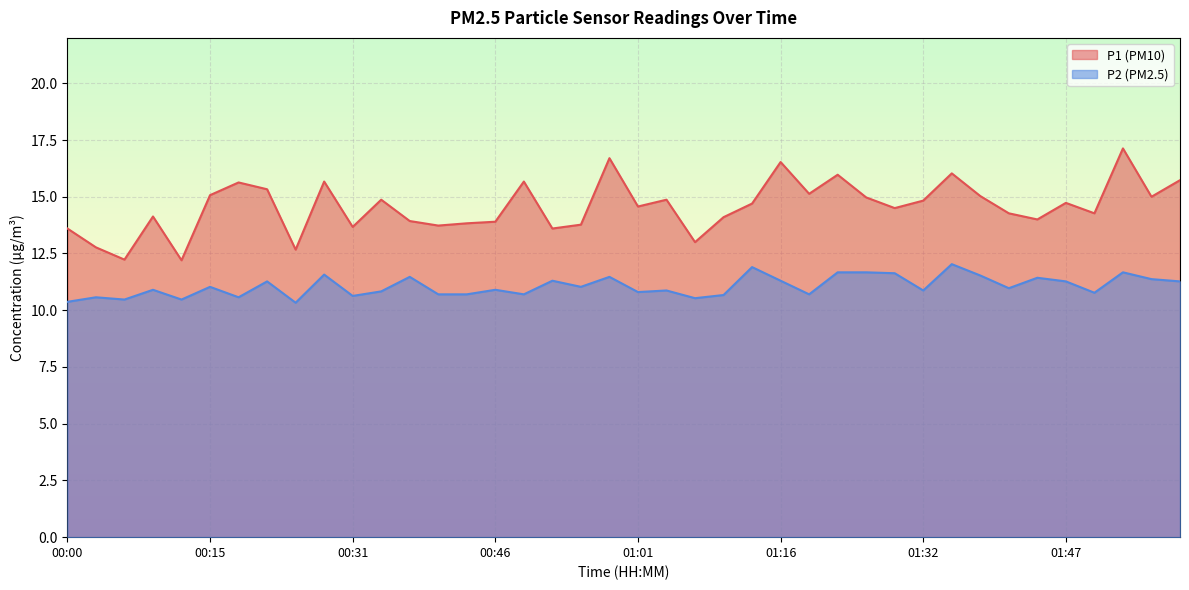

Is it true that P2 equals 10.7 at 00:43?

True